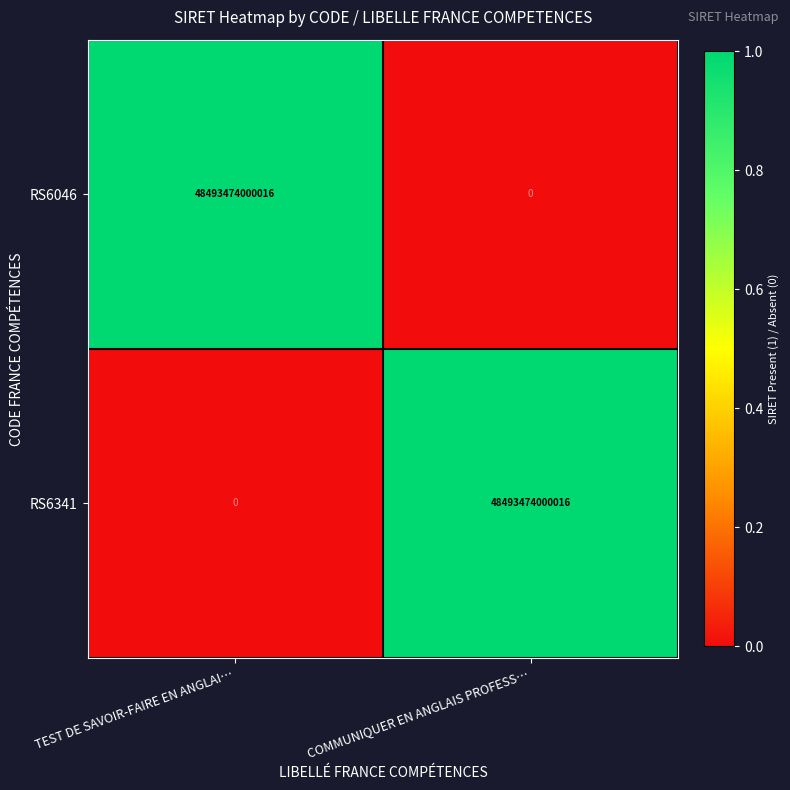

Which category has the highest value in the RS6046 series?

TEST DE SAVOIR-FAIRE EN ANGLAI…